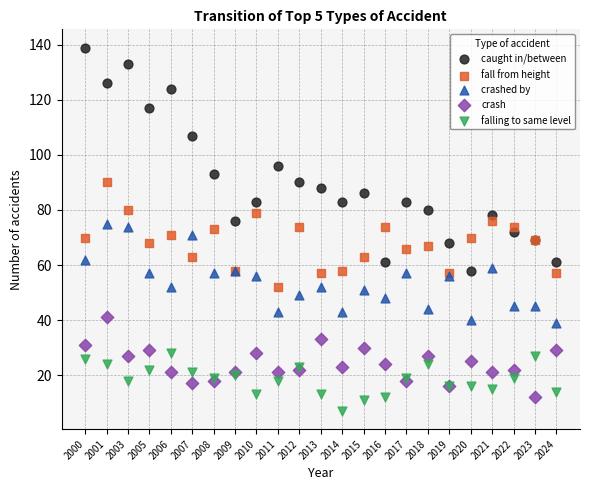

Which series has the largest Y range (max minus min)?

caught in/between